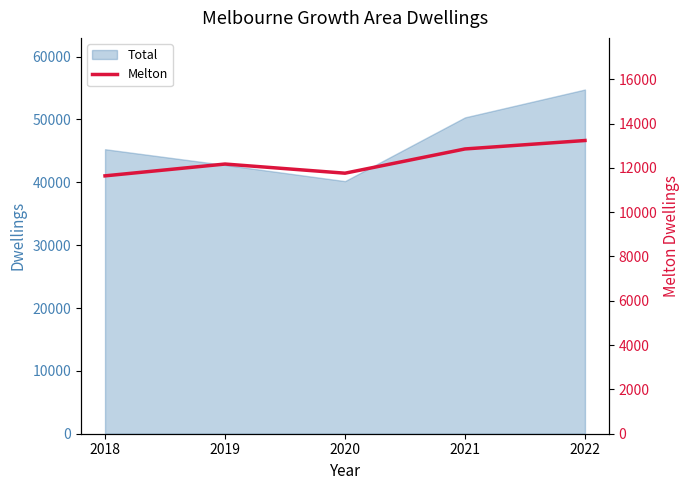

List the labels in order of value, largest first.

2022, 2021, 2019, 2020, 2018